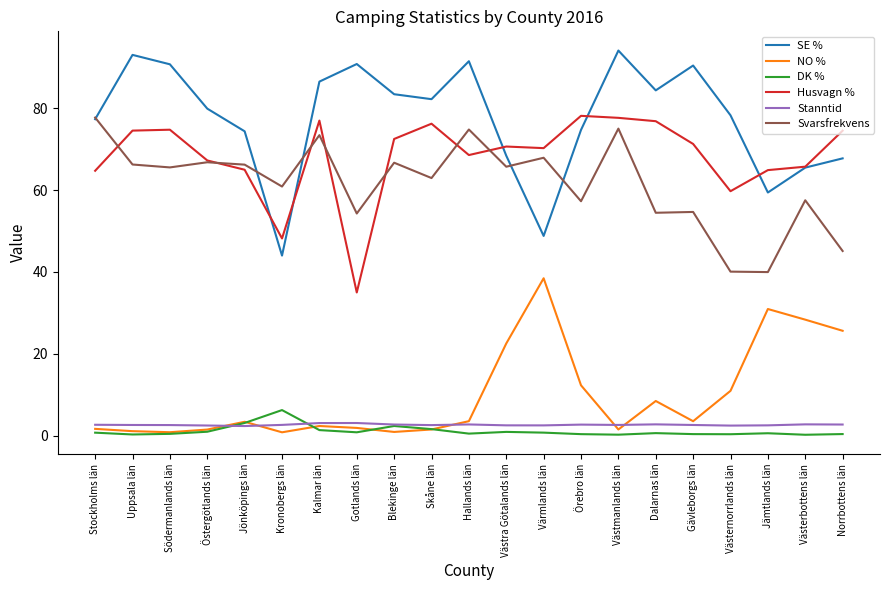

Which series has the largest total across all categories?

SE %